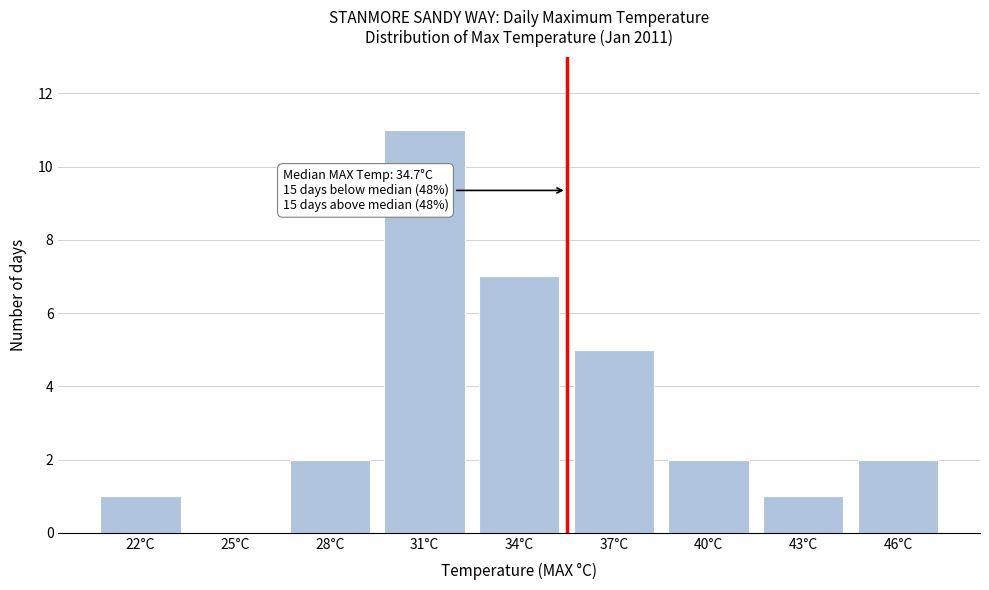

Reading left to right, transcribe all the data shown in this chart.

22°C=1	25°C=0	28°C=2	31°C=11	34°C=7	37°C=5	40°C=2	43°C=1	46°C=2